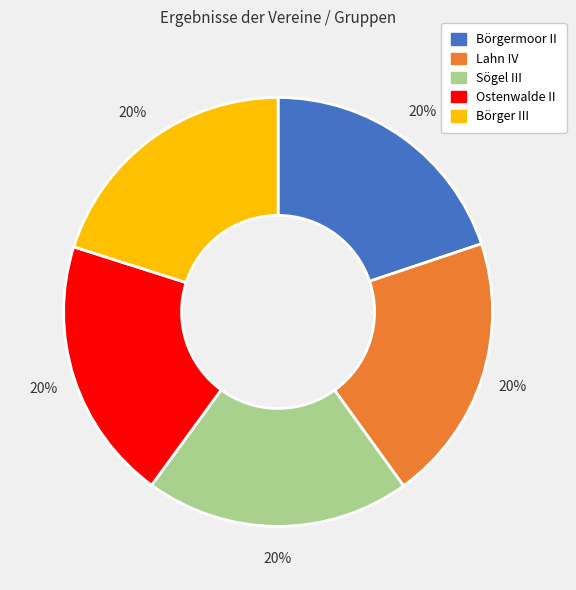

To the nearest percent, what portion does Ostenwalde II represent?

20%